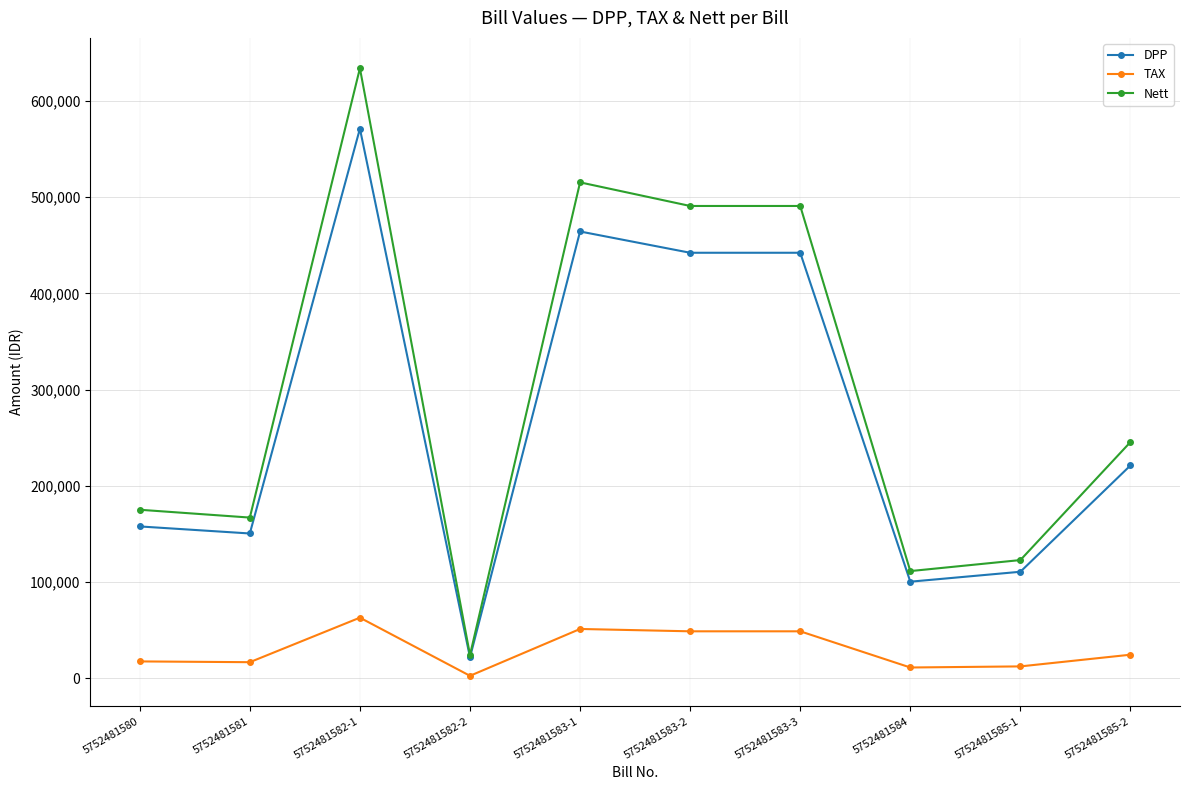

What is the smallest value displayed?

2378